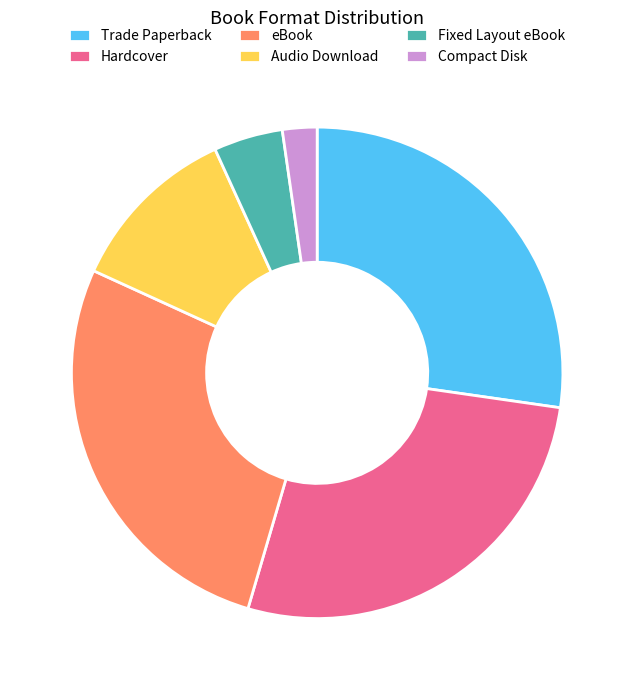

Is Audio Download the majority of the pie?

No